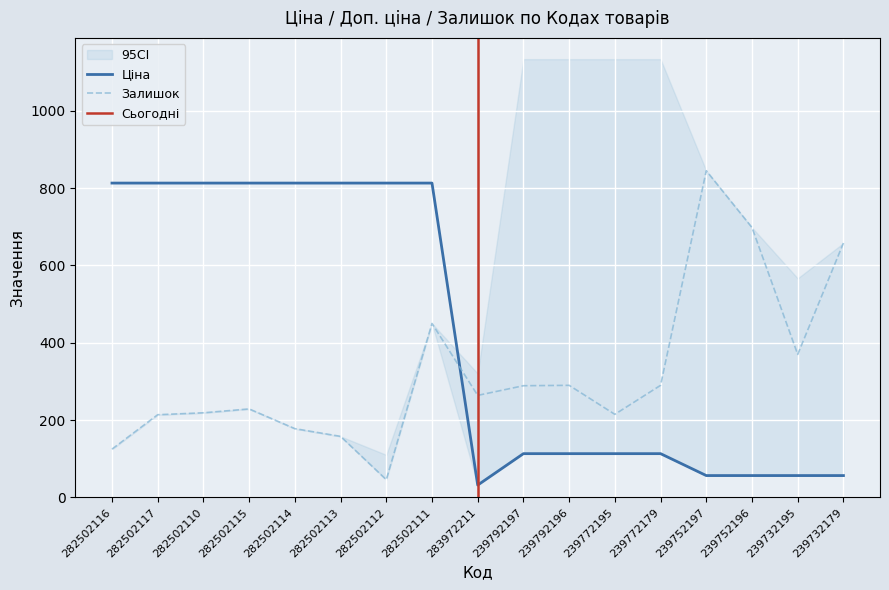

Between which two adjacent categories do Ціна and Залишок first intersect?

282502111 and 283972211